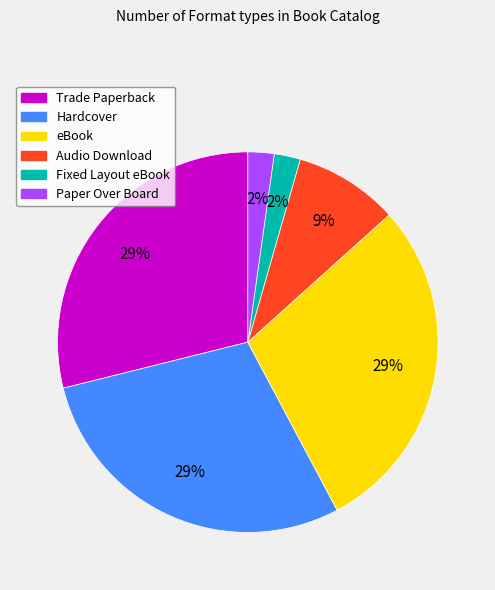

Do Hardcover and eBook together represent more than half of the pie?

Yes